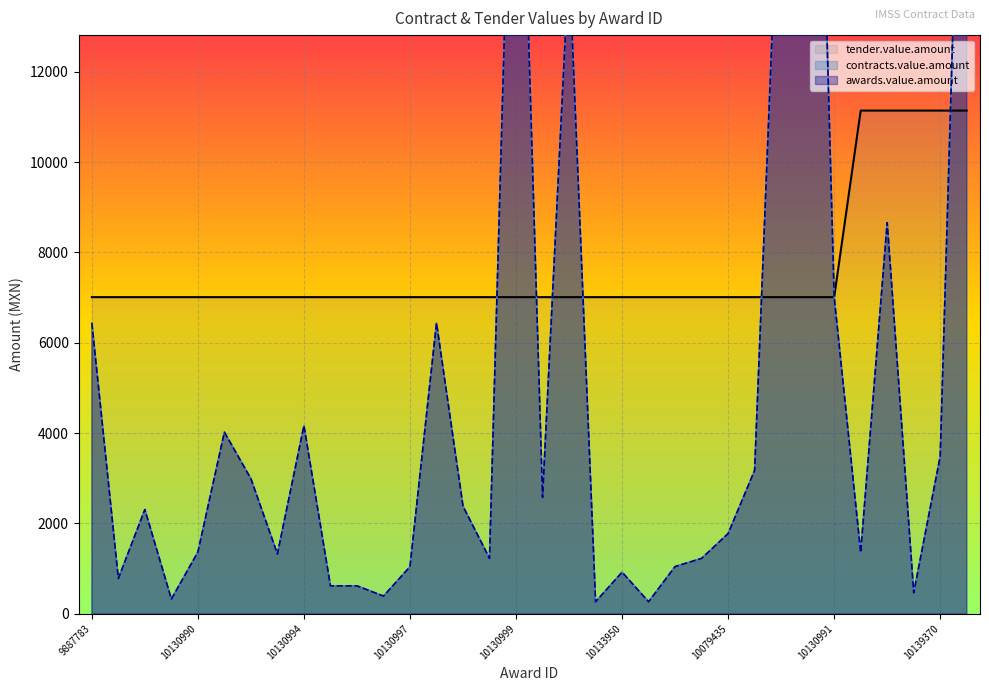

What is the minimum value for tender.value.amount?

7010.7